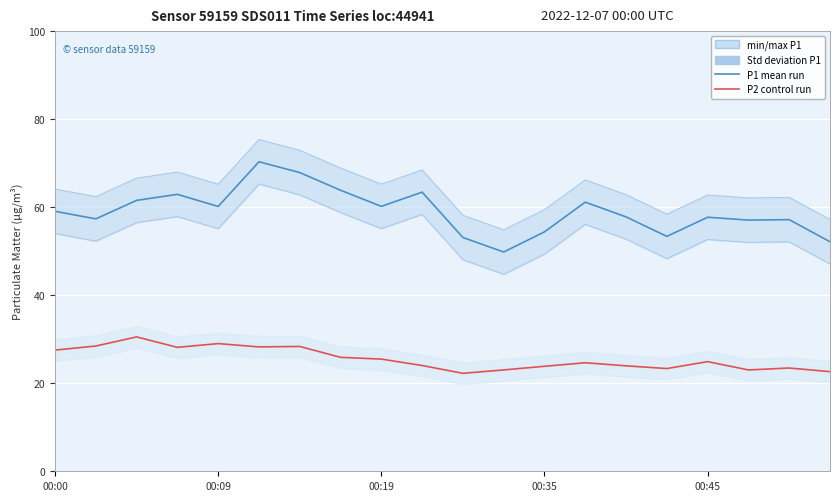

What is the difference between the second highest and second lowest values in the P1 (PM10) series?

15.7